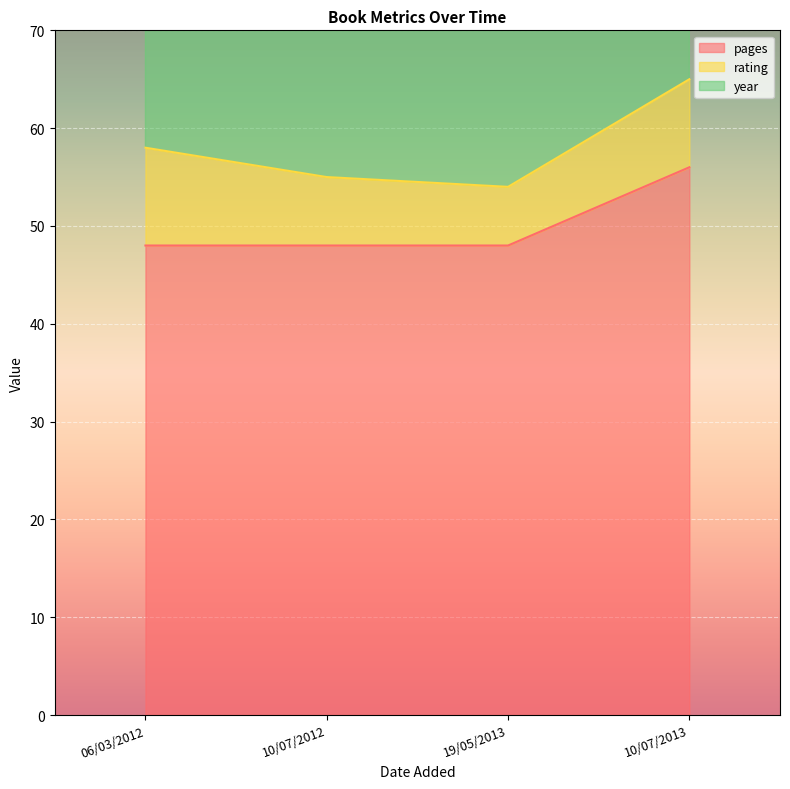

How many interior local peaks does the year series have?

1